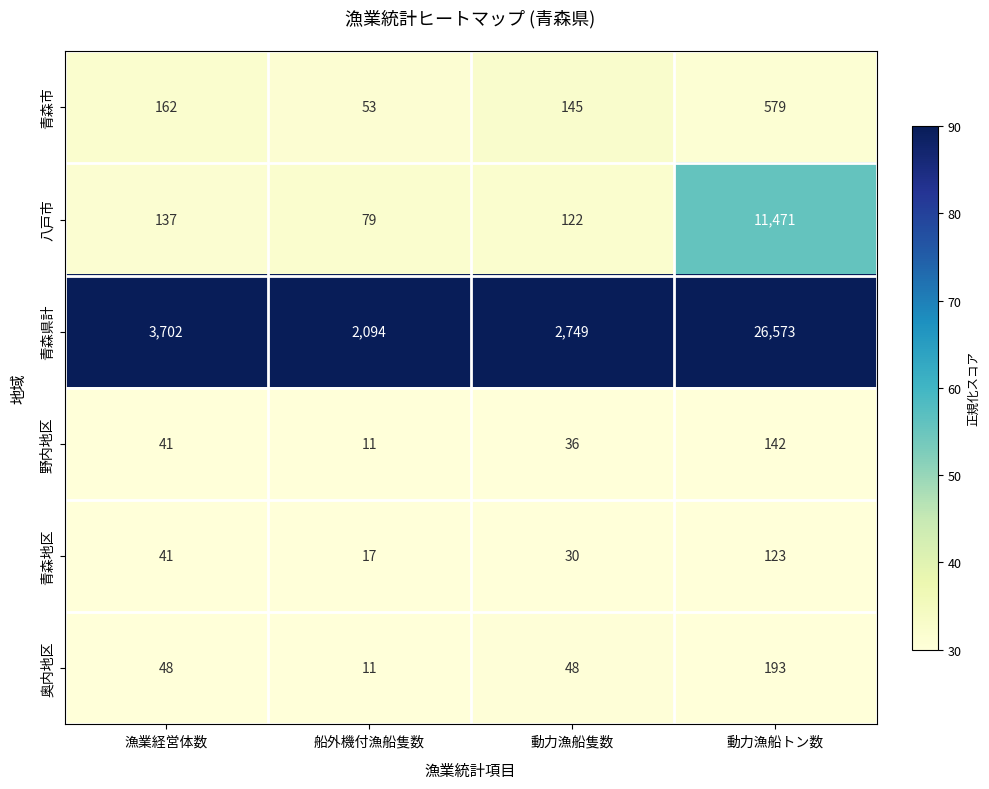

What is the smallest value displayed?

11